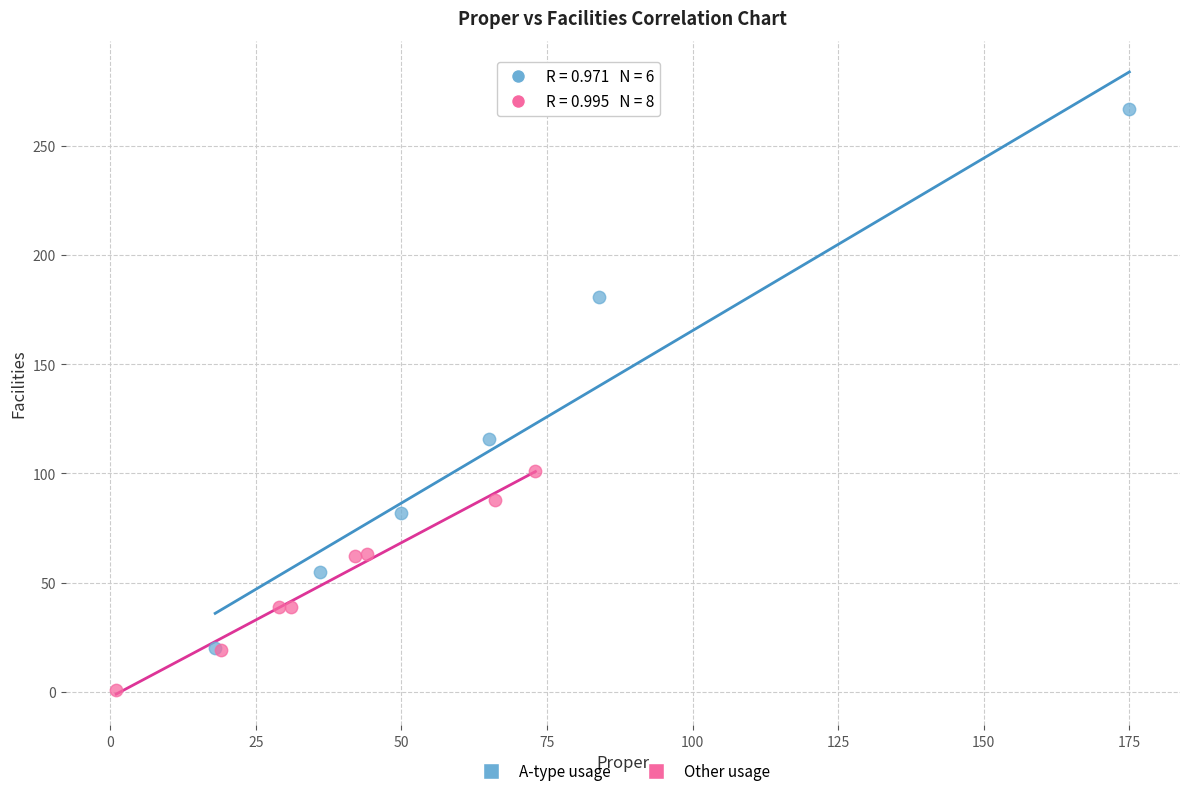

Which series has the largest Y range (max minus min)?

A-type usage